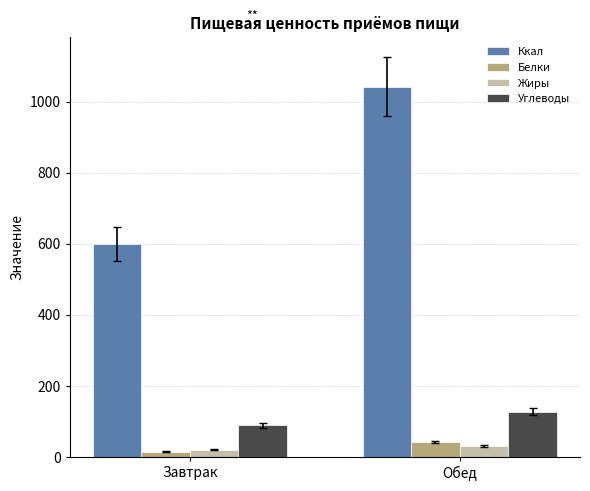

The Ккал series shows 193.8 at Завтрак. True or false?

False